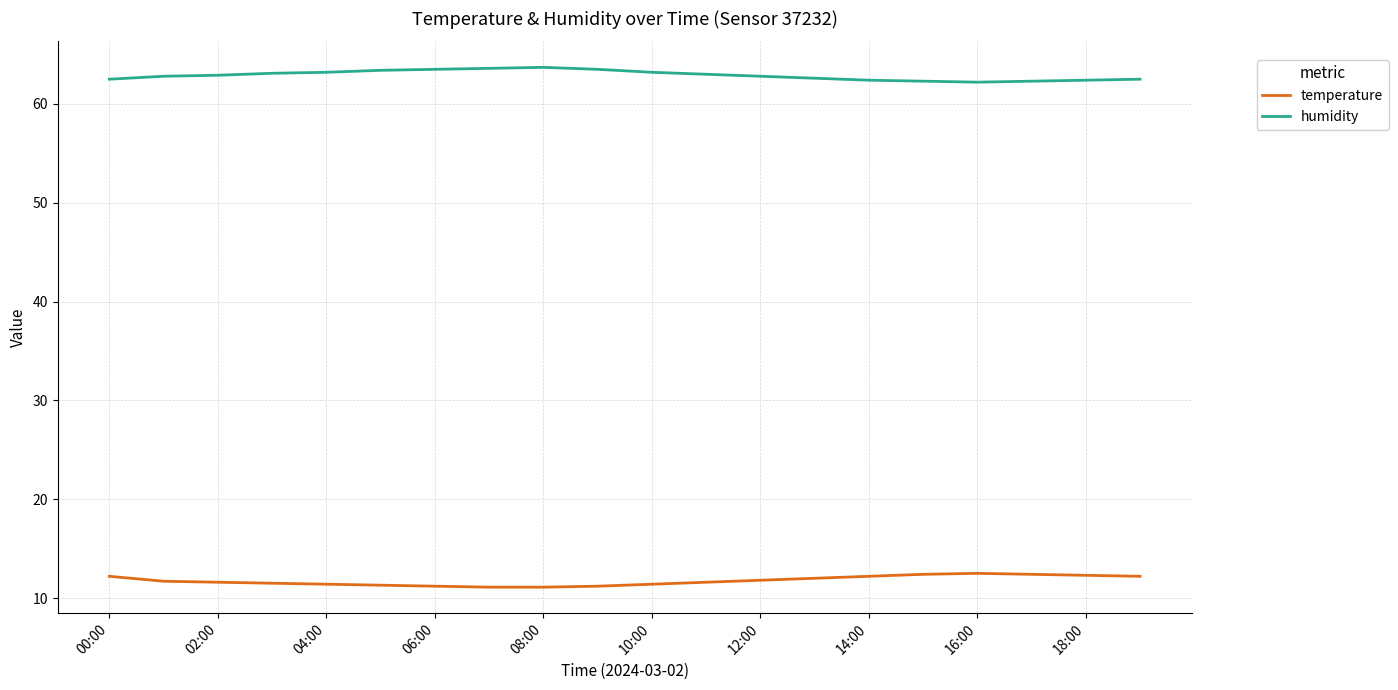

What is the smallest value displayed?

11.1